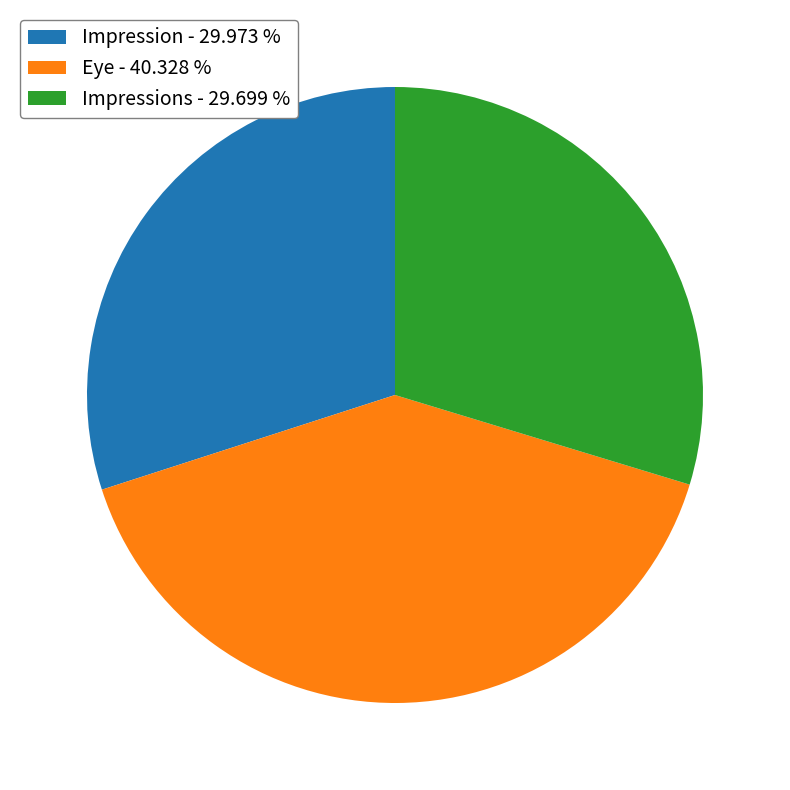

Is there any slice that represents more than half of the pie?

No